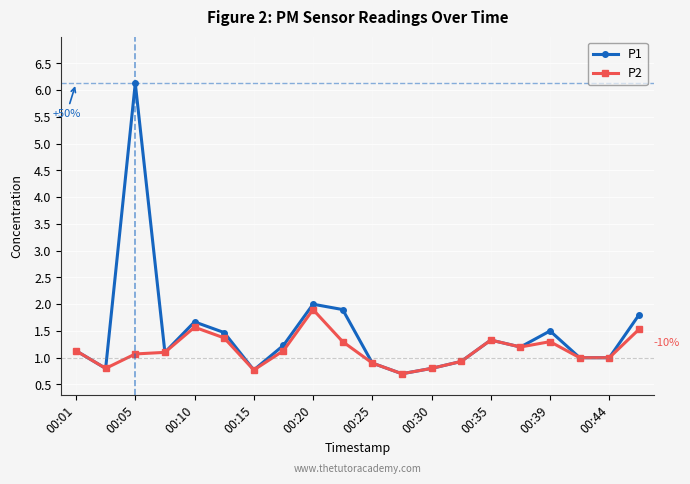

True or false: P1 has more than 2 interior local peaks.

True